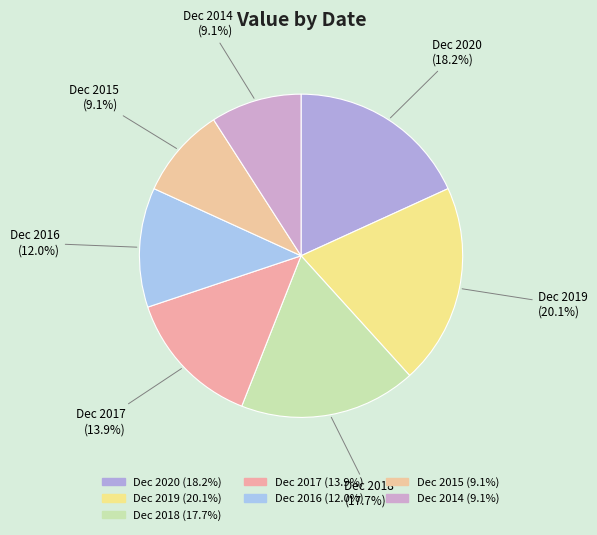

Count the number of slices in the pie.

7